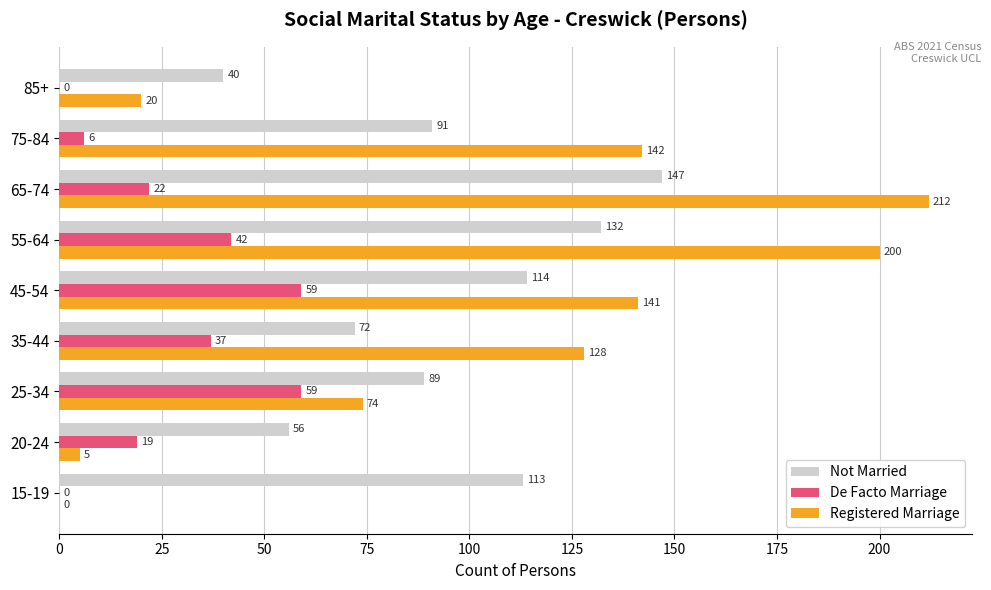

What is the sum of all De Facto Marriage values?

244